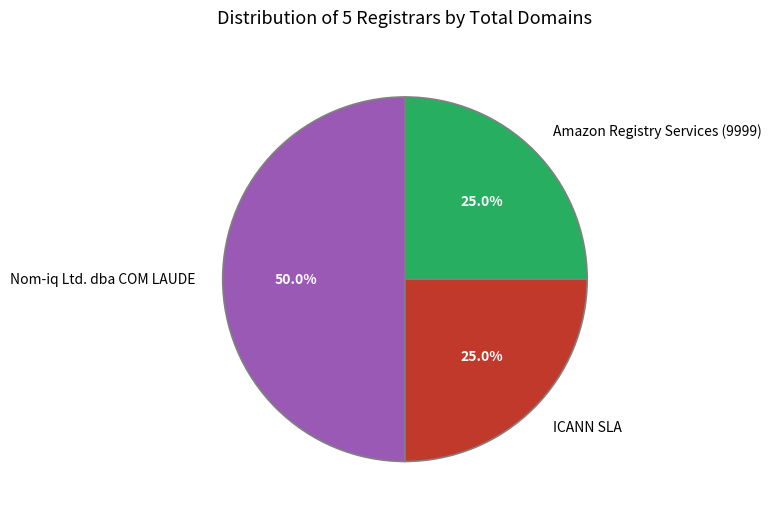

Is it true that ICANN SLA is 25% of the pie?

True